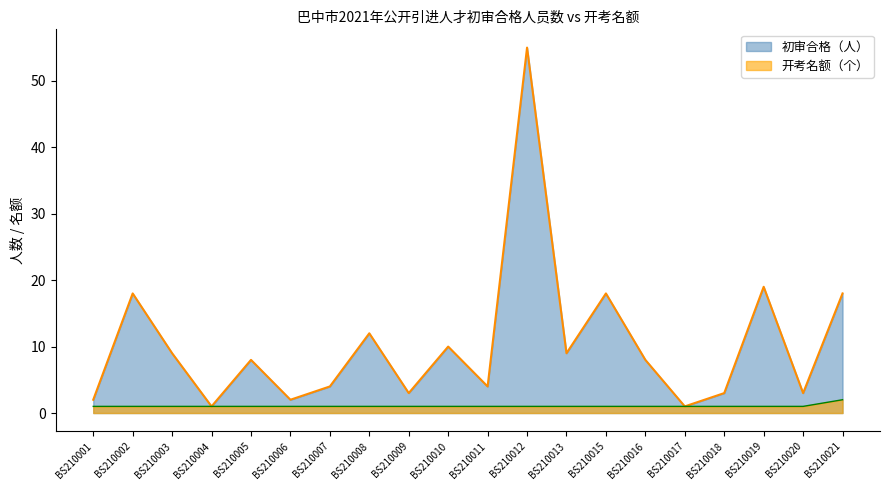

What is the minimum value shown in the chart?

1